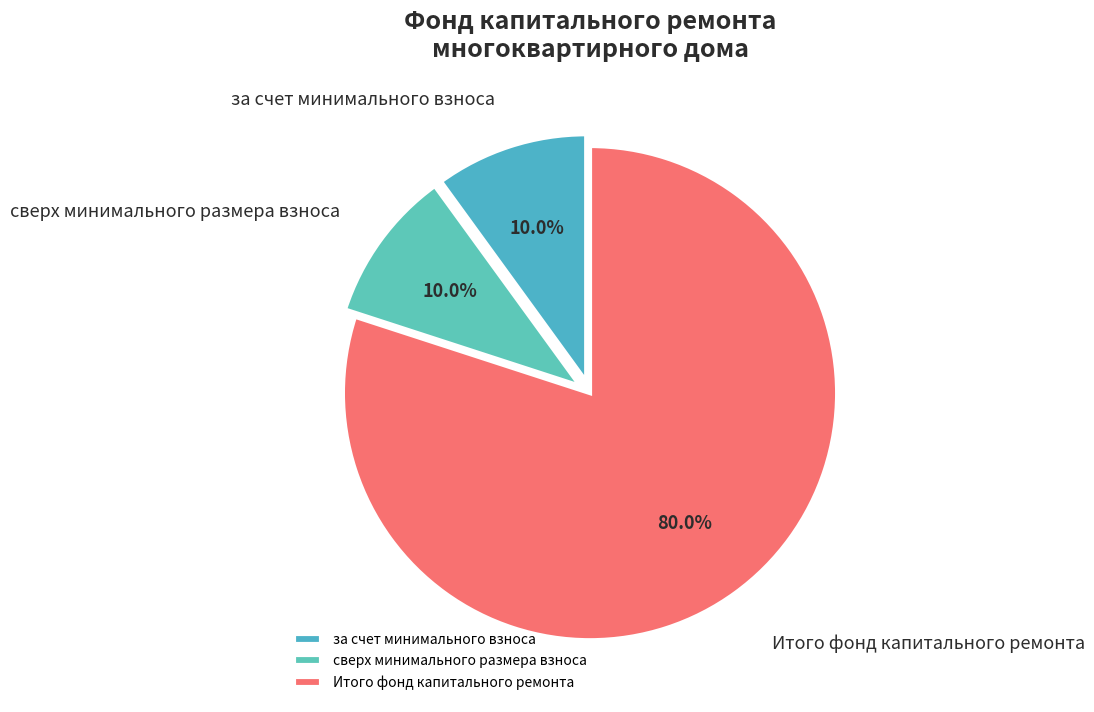

To the nearest percent, what is the difference between the за счет минимального взноса and Итого фонд капитального ремонта slice percentages?

70%